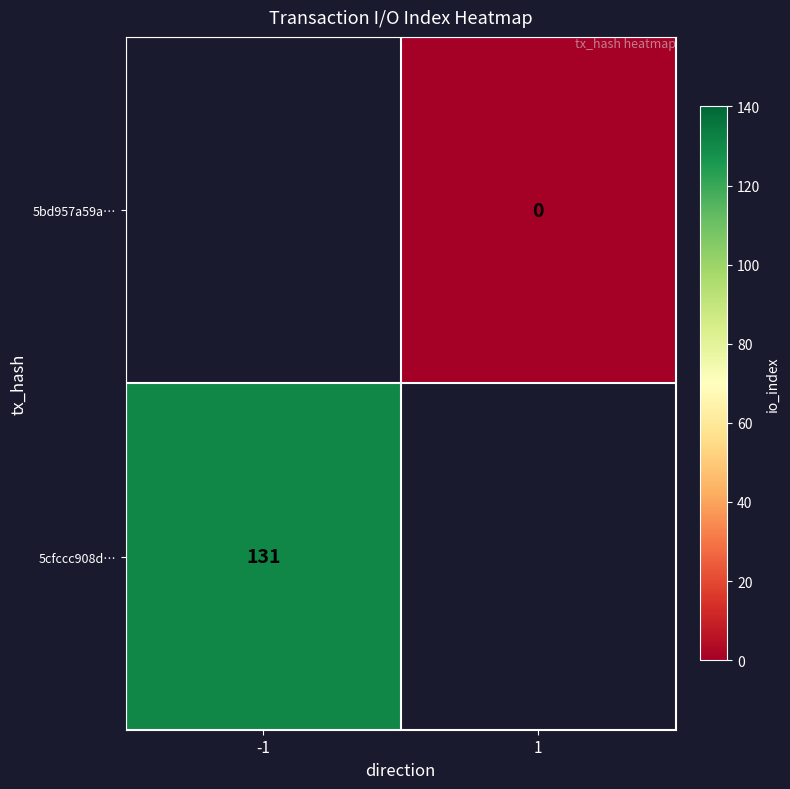

Count the number of data series in this chart.

2